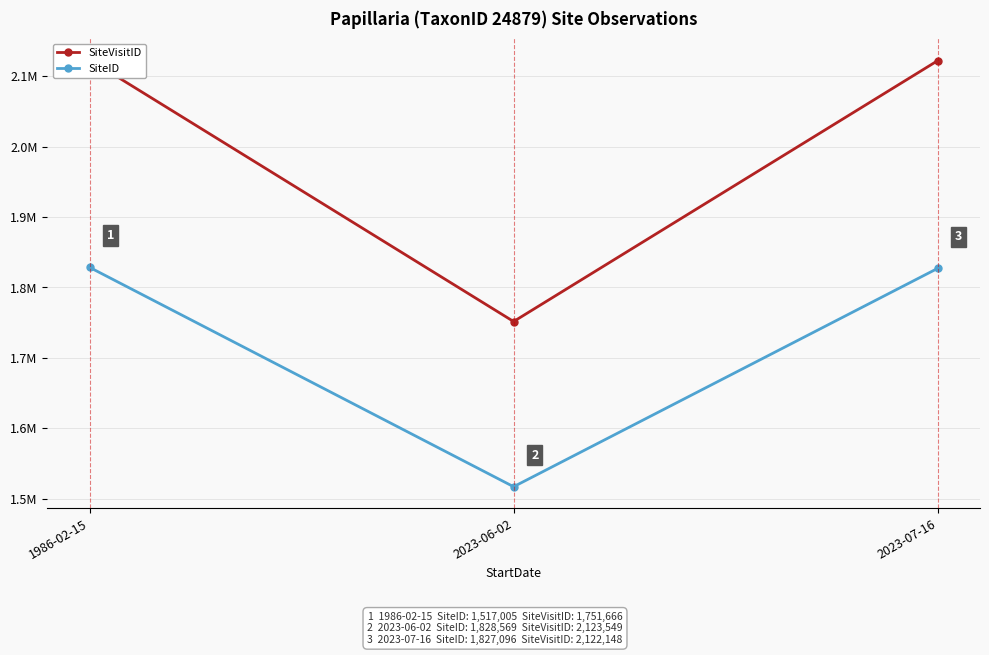

What position from the right is 2023-06-02?

2